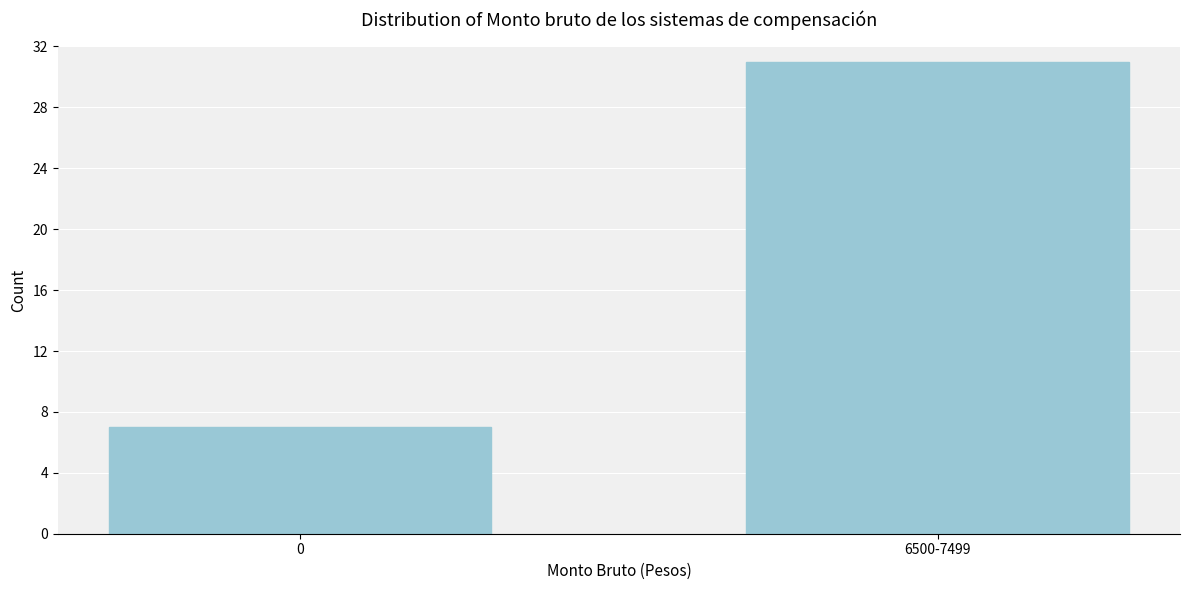

Reading left to right, list all the values displayed in this chart.

7	31